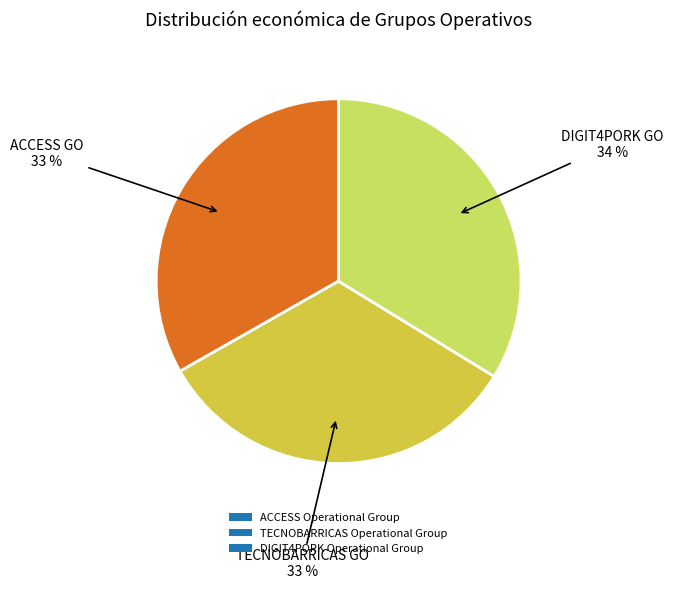

True or false: DIGIT4PORK Operational Group accounts for 41% of the total.

False